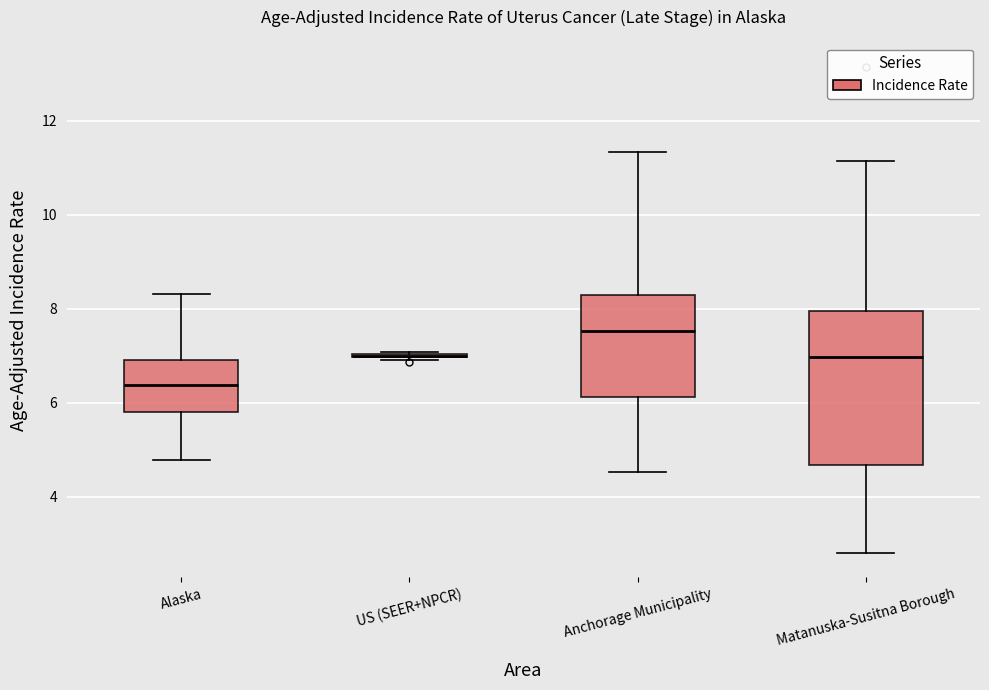

Reading left to right, read every box against the y-axis: the position of its median line, the range the box covers, and the ends of its whiskers. The values are not printed on the chart, so give them approximately, as read against the axis.

Alaska: median 6.4, box 5.8 to 7.0, whiskers 4.8 to 8.4
US (SEER+NPCR): box collapsed to a line at 7.0, whiskers 7.0 to 7.0
Anchorage Municipality: median 7.6, box 6.2 to 8.2, whiskers 4.6 to 11.4
Matanuska-Susitna Borough: median 7.0, box 4.6 to 8.0, whiskers 2.8 to 11.2